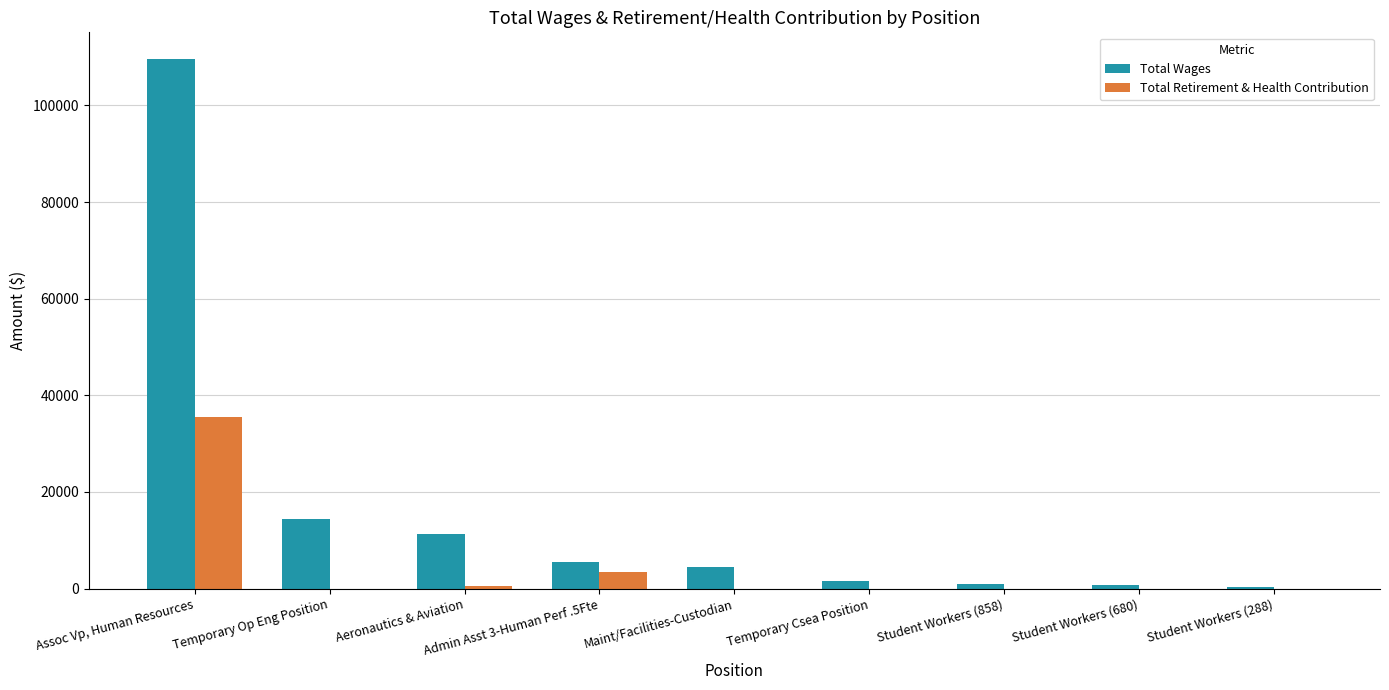

Which series has the largest total across all categories?

Total Wages